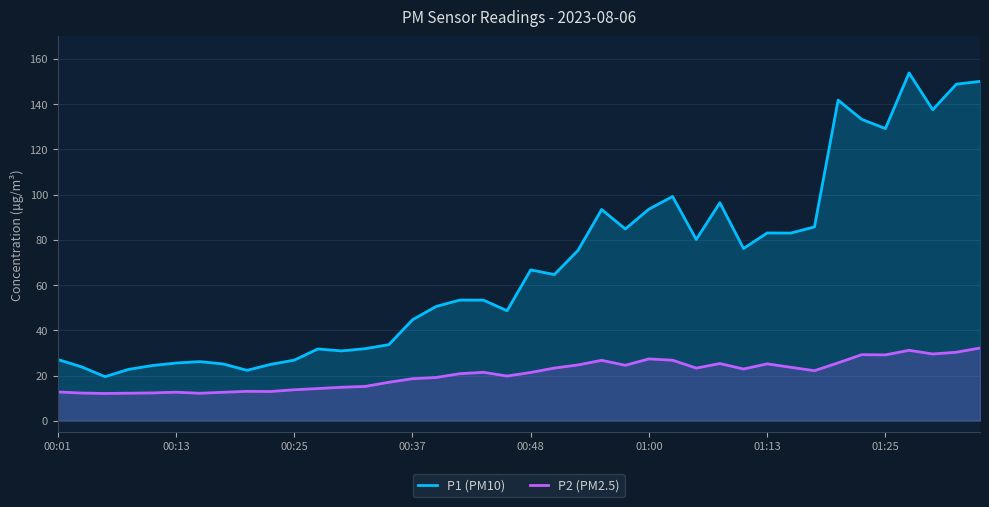

What is the difference between the highest and lowest values at 31?

59.4